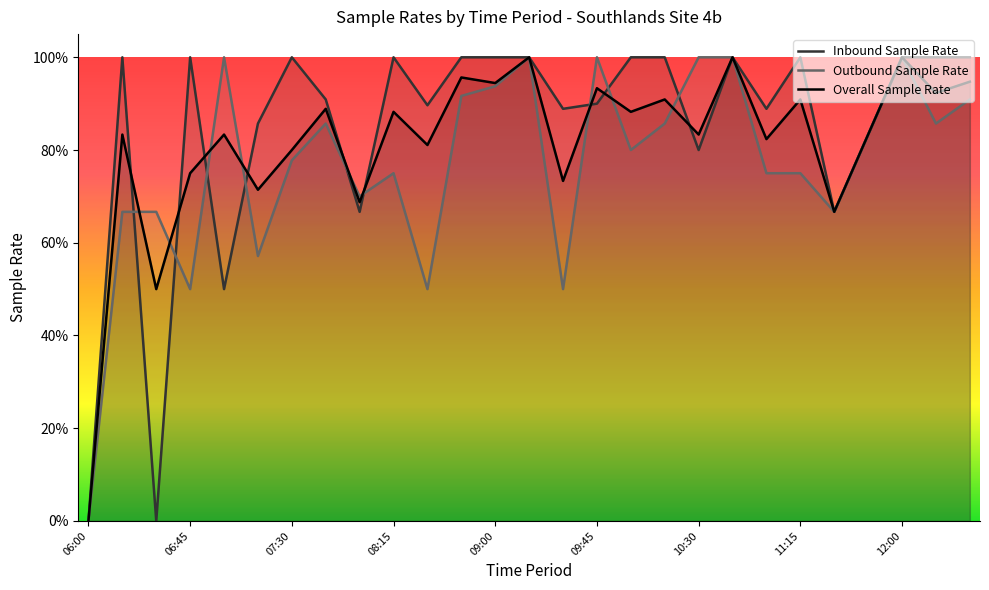

Rank the series at 11:15 from lowest to highest value.

Outbound Sample Rate, Overall Sample Rate, Inbound Sample Rate